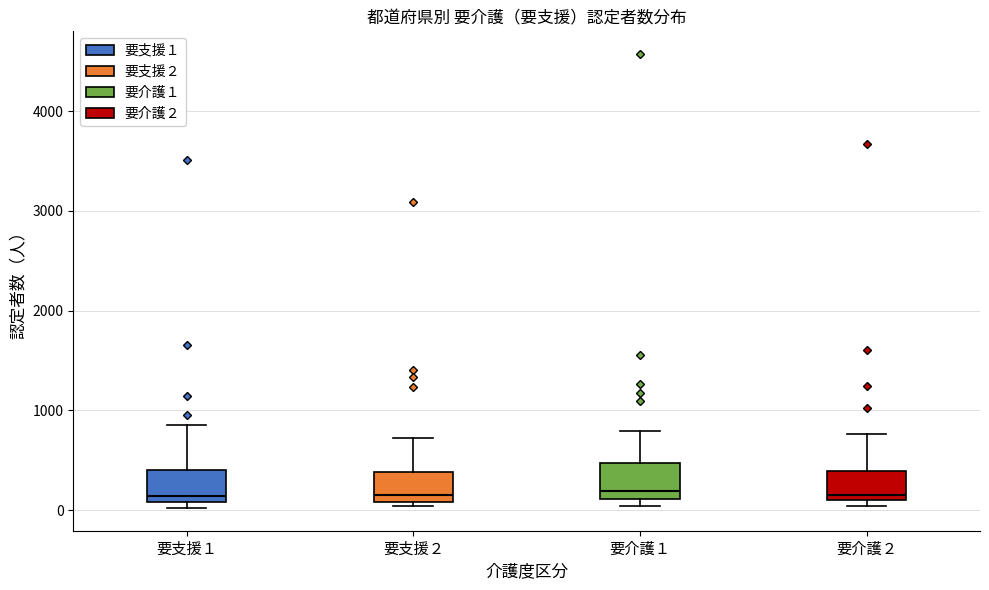

Reading left to right, read every box against the y-axis: the position of its median line, the range the box covers, and the ends of its whiskers. The values are not printed on the chart, so give them approximately, as read against the axis.

要支援１: median 100 (just above the box's lower edge), box 100 to 400, whiskers 0 to 900
要支援２: median 200, box 100 to 400, whiskers 0 to 700
要介護１: median 200, box 100 to 500, whiskers 0 to 800
要介護２: median 200, box 100 to 400, whiskers 0 to 800